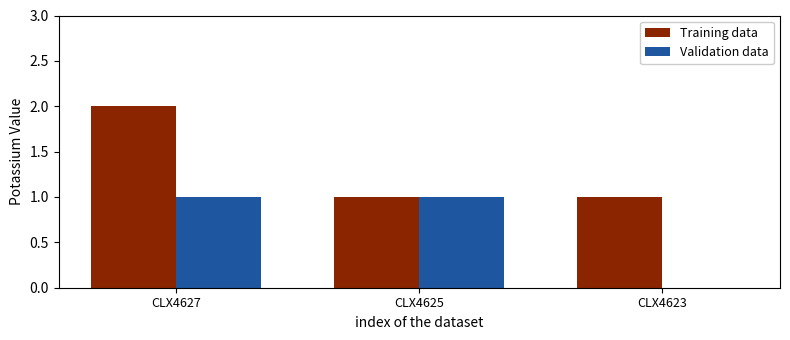

What is the sum of the Training data values at CLX4623 and CLX4627?

3